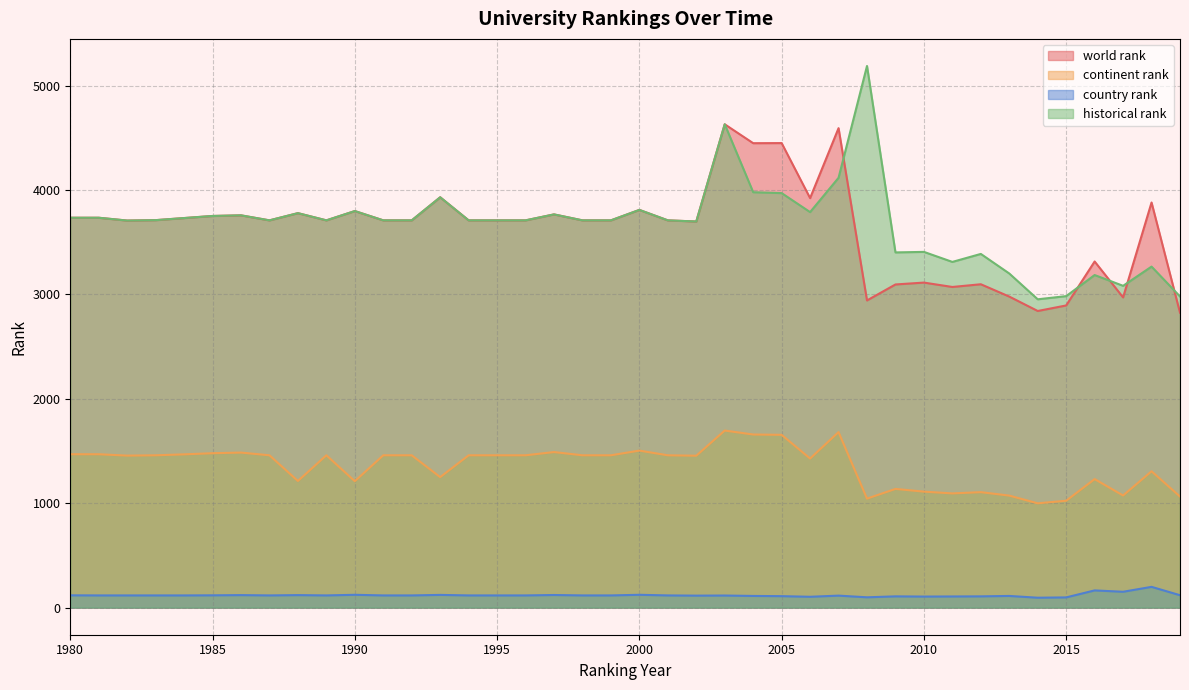

What is the difference between the highest and lowest values at 1997?

3645.0